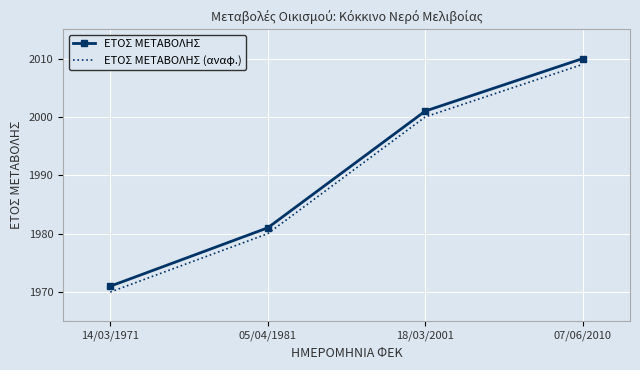

True or false: ΕΤΟΣ ΜΕΤΑΒΟΛΗΣ and ΕΤΟΣ ΜΕΤΑΒΟΛΗΣ (αναφ.) cross at least once.

False